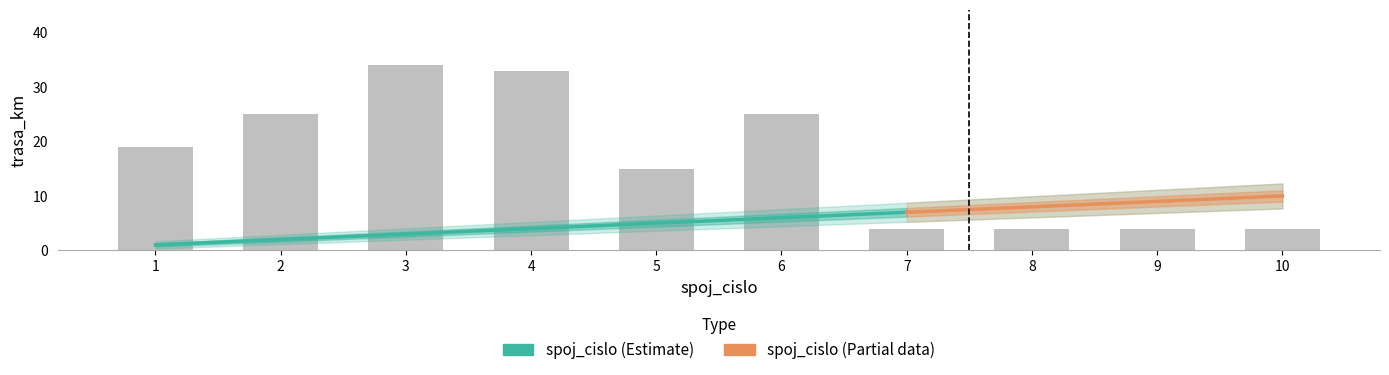

Which category has the lowest value across all series?

7